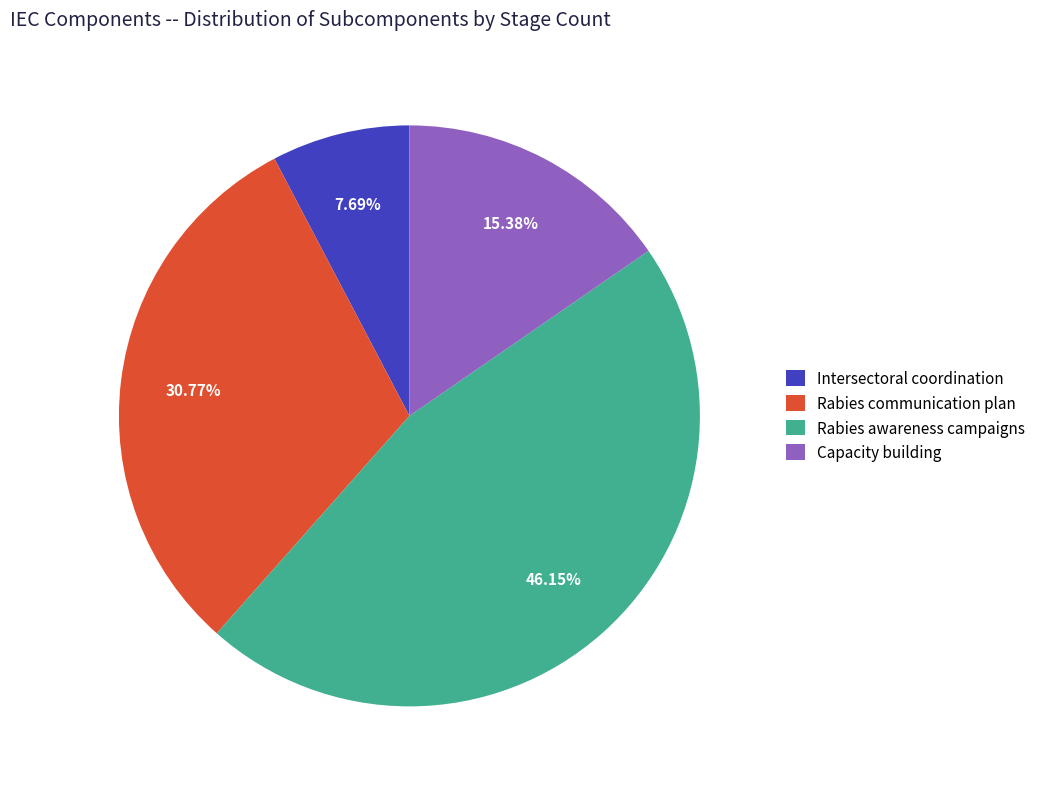

Is there a majority slice in this chart?

No